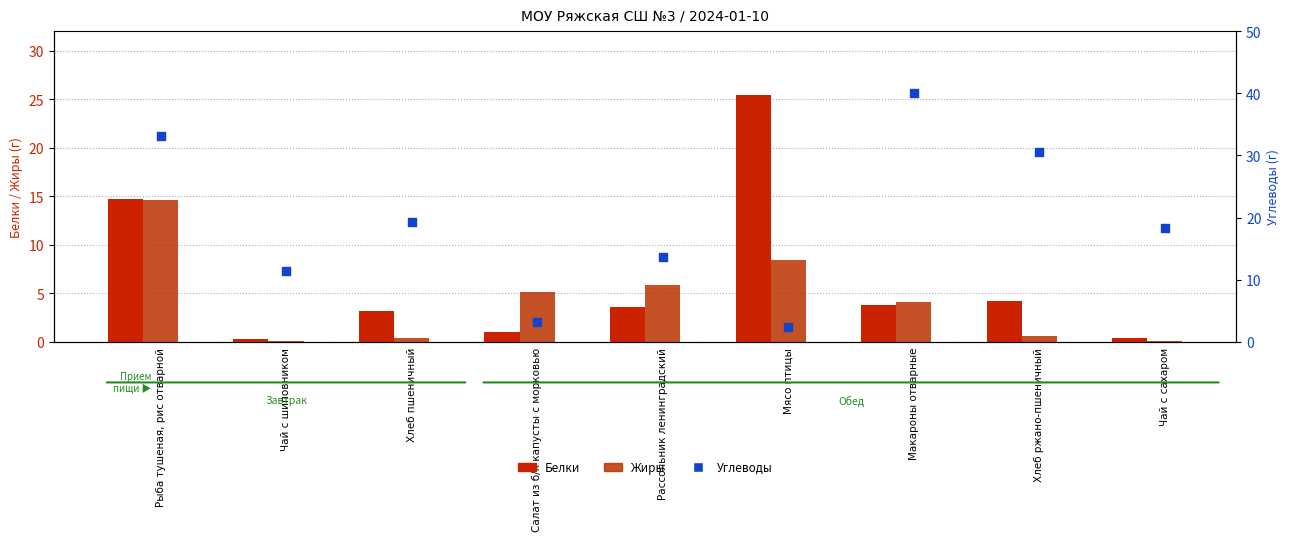

Which series has the largest total across all categories?

Углеводы